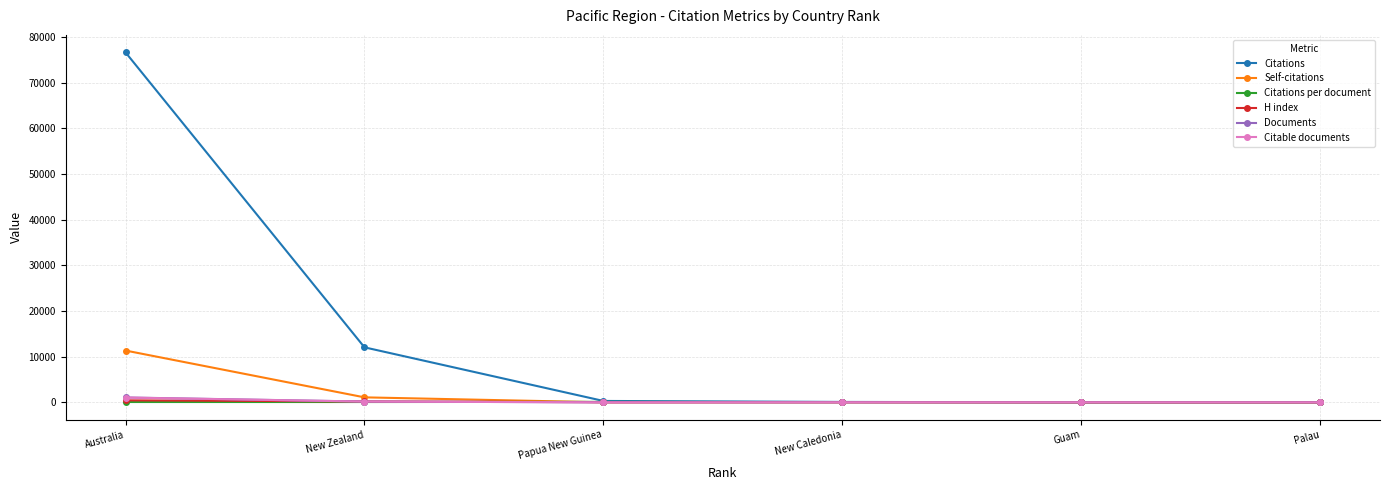

At which category does the chart reach its peak across all series?

Australia